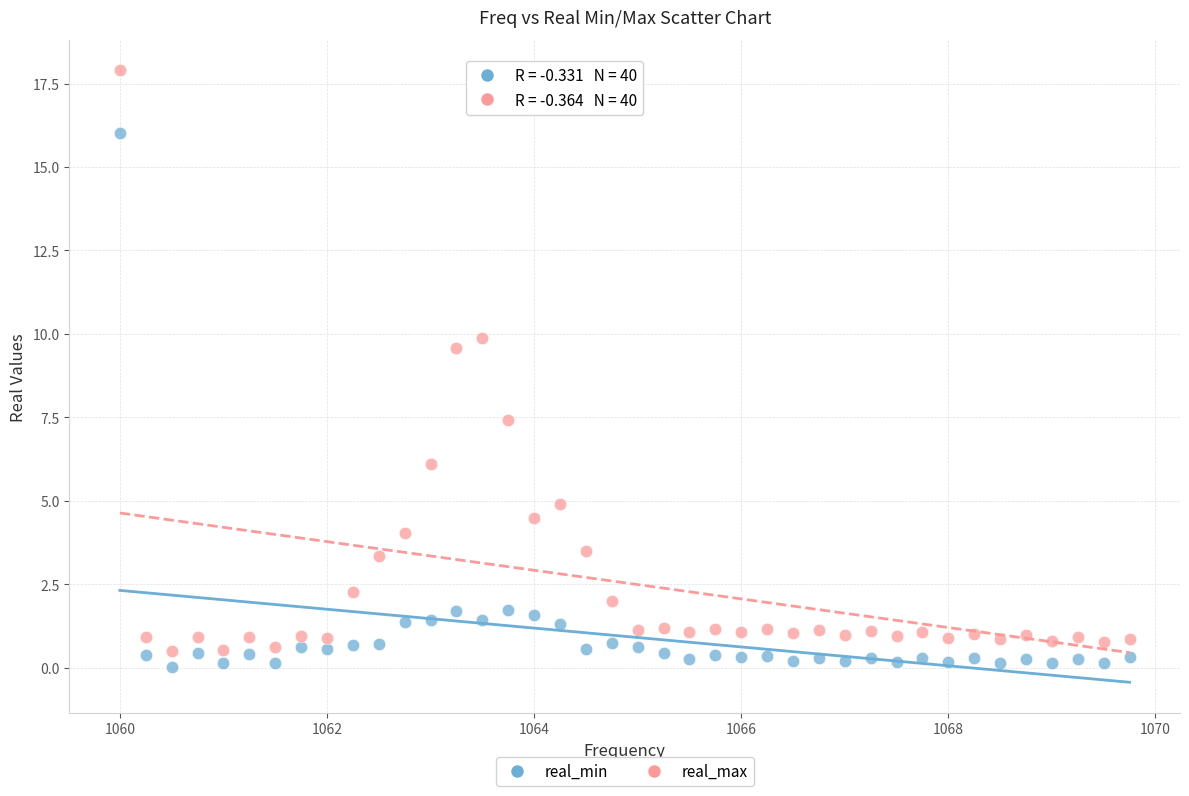

What are all the series names shown in the legend?

real_min, real_max